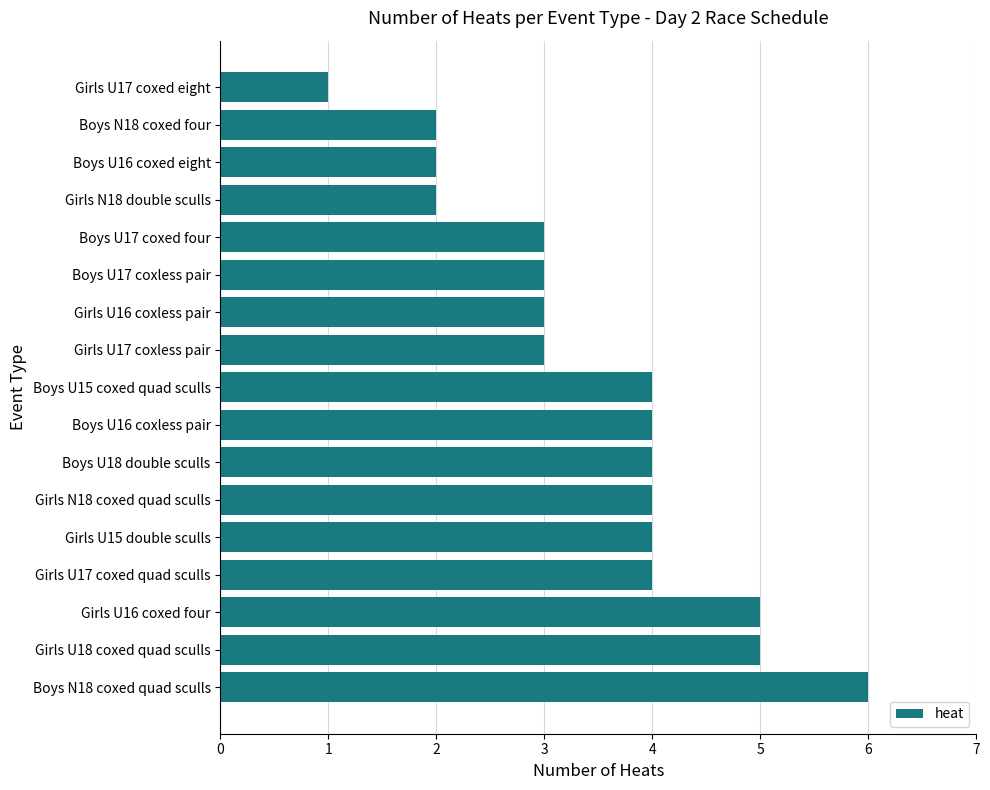

The chart shows a value of 4 at Boys U15 coxed quad sculls. True or false?

True